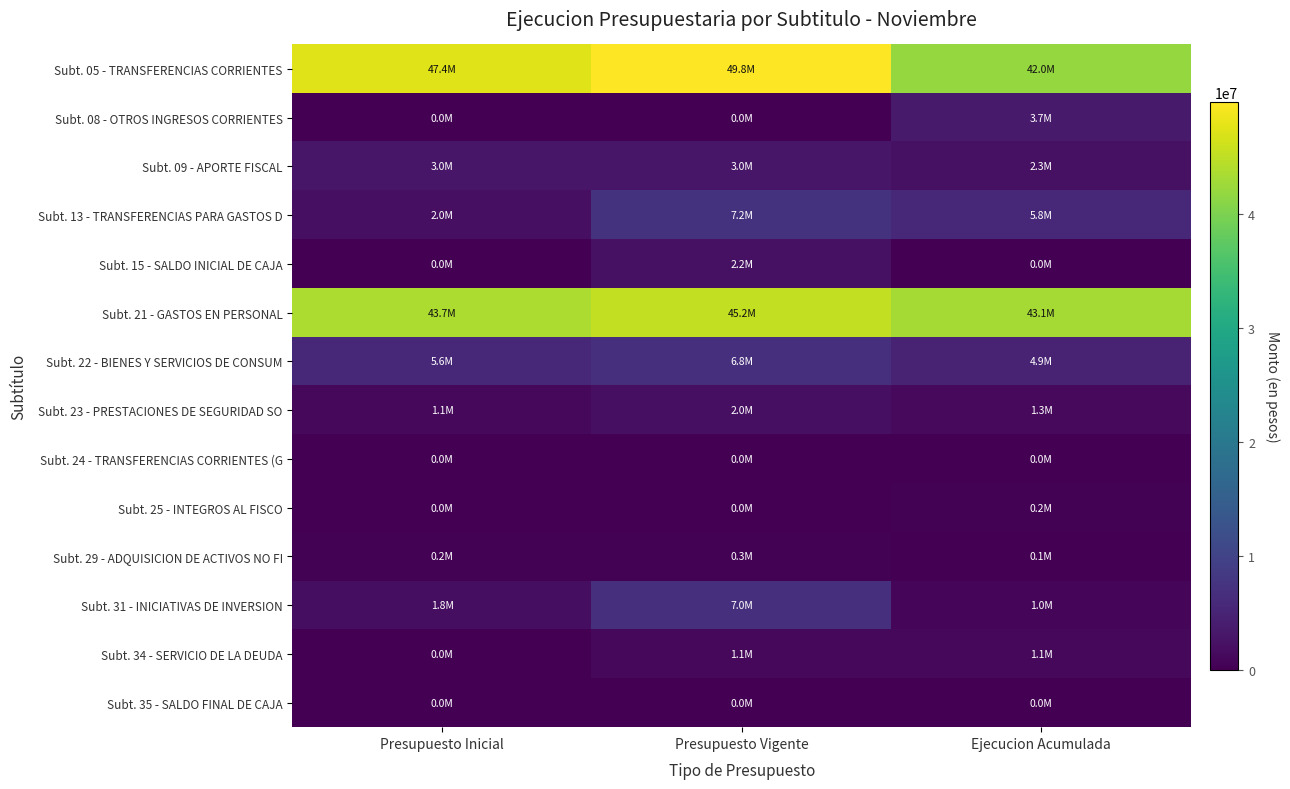

At which category is the sum across all series the highest?

Presupuesto Vigente